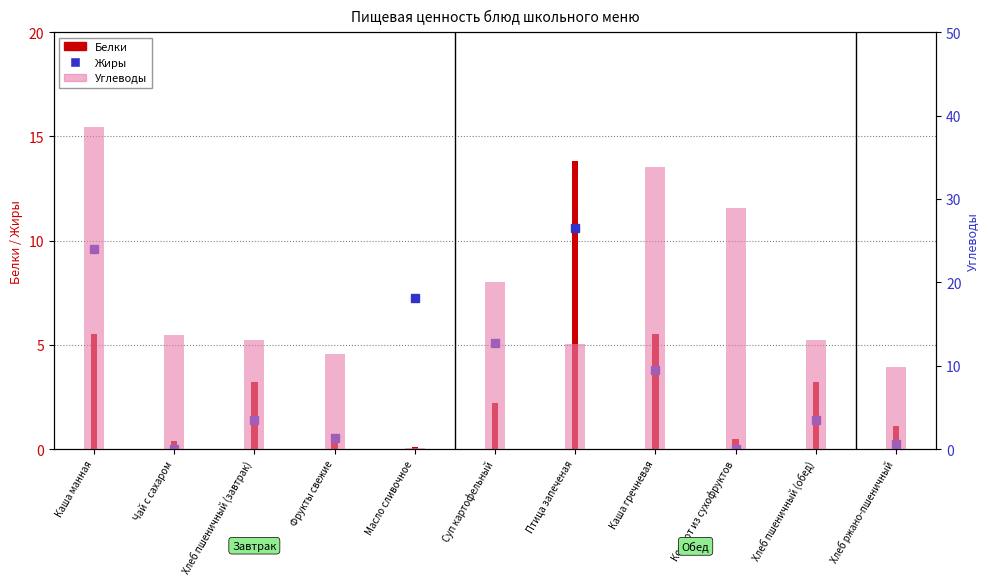

Are the bars grouped side by side (vs. stacked)?

Yes